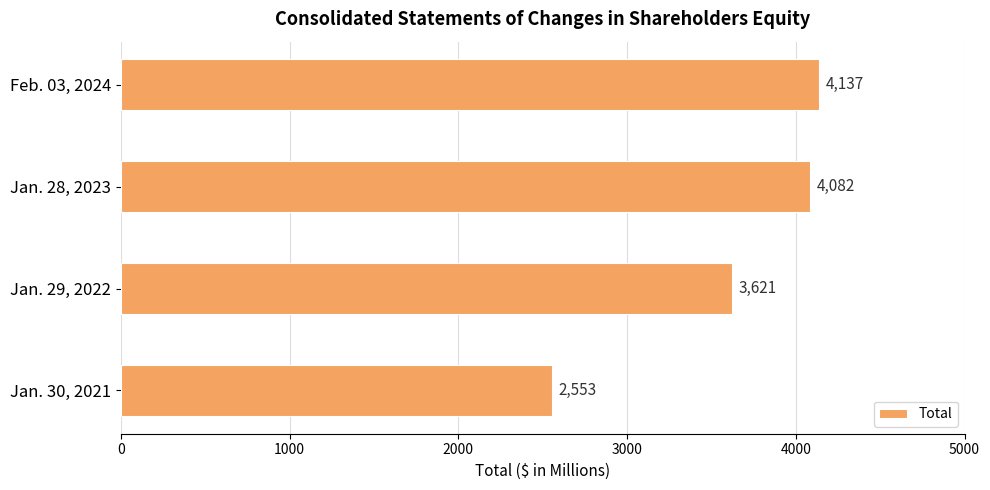

What value does the data have at Jan. 30, 2021?

2553